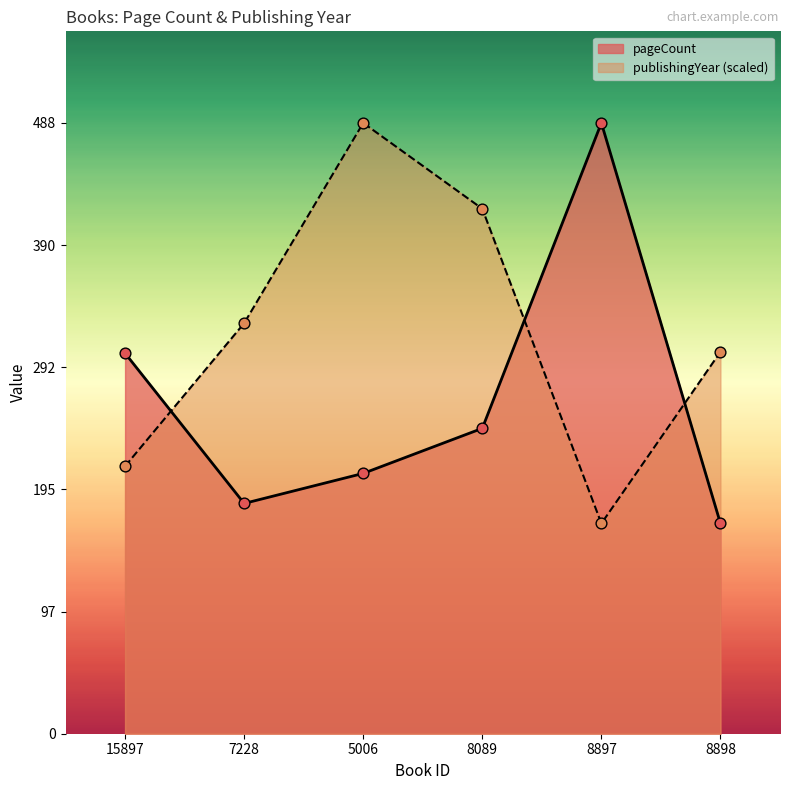

Which series has the largest Y range (max minus min)?

pageCount